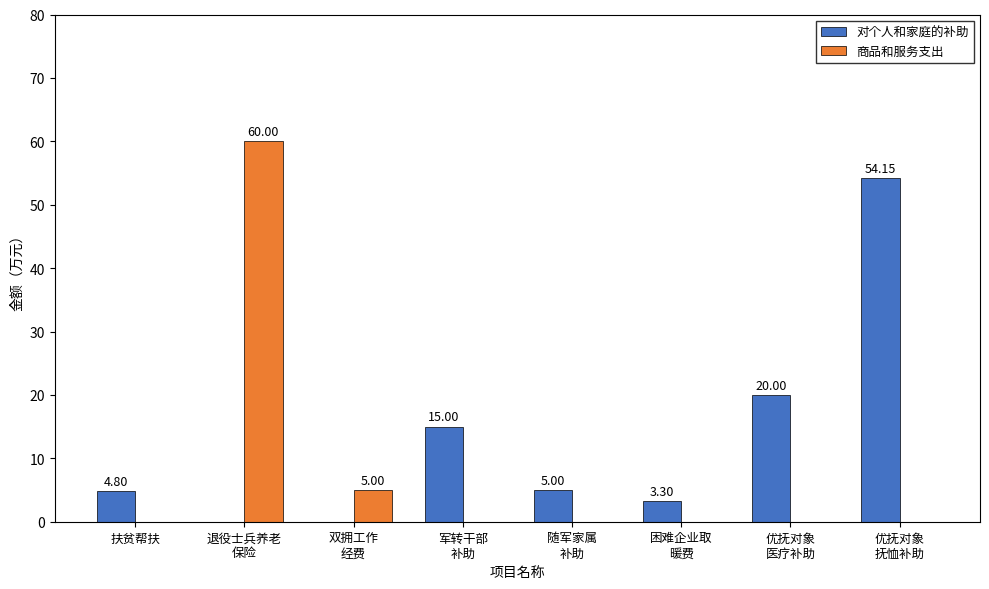

What is the total value across all series at 扶贫帮扶?

4.8